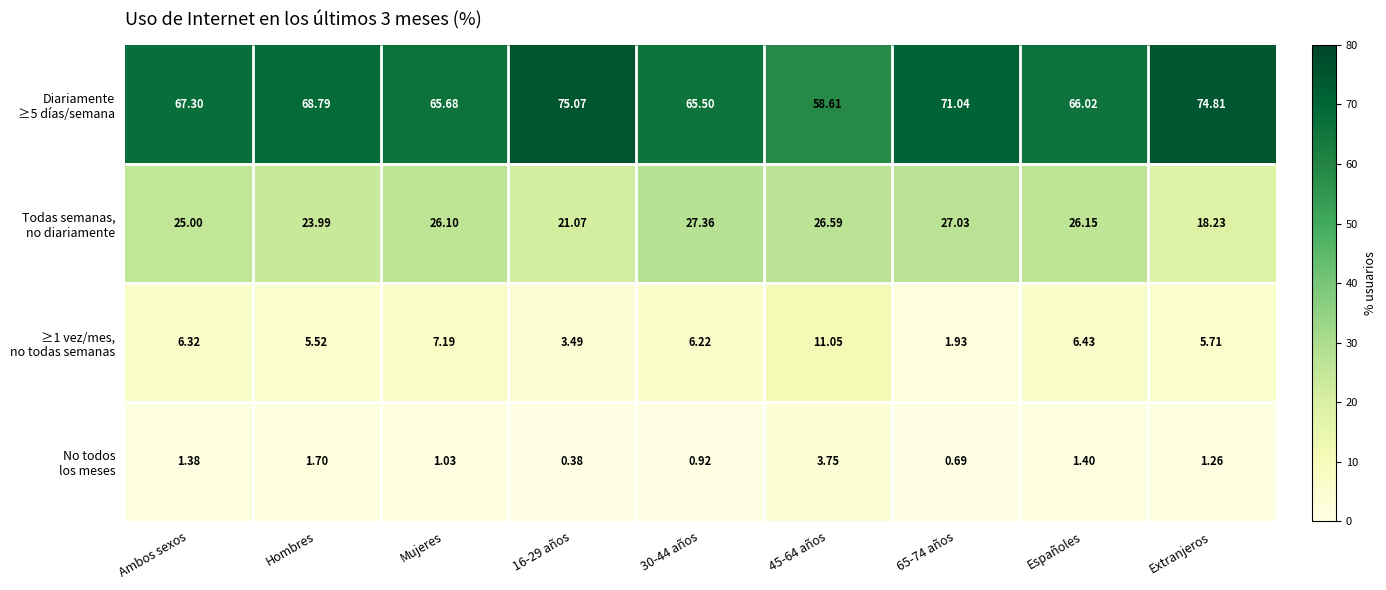

True or false: Diariamente ≥5 días/semana has a value of 66.0 at Españoles.

True